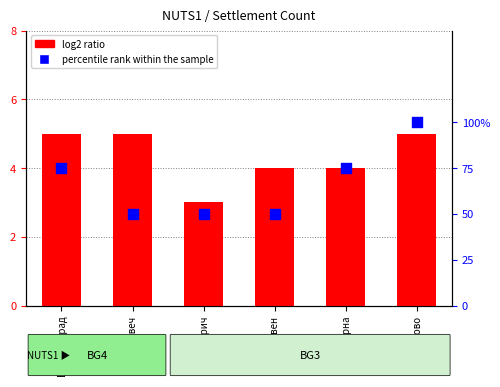

Which series has the largest total across all categories?

percentile rank within the sample